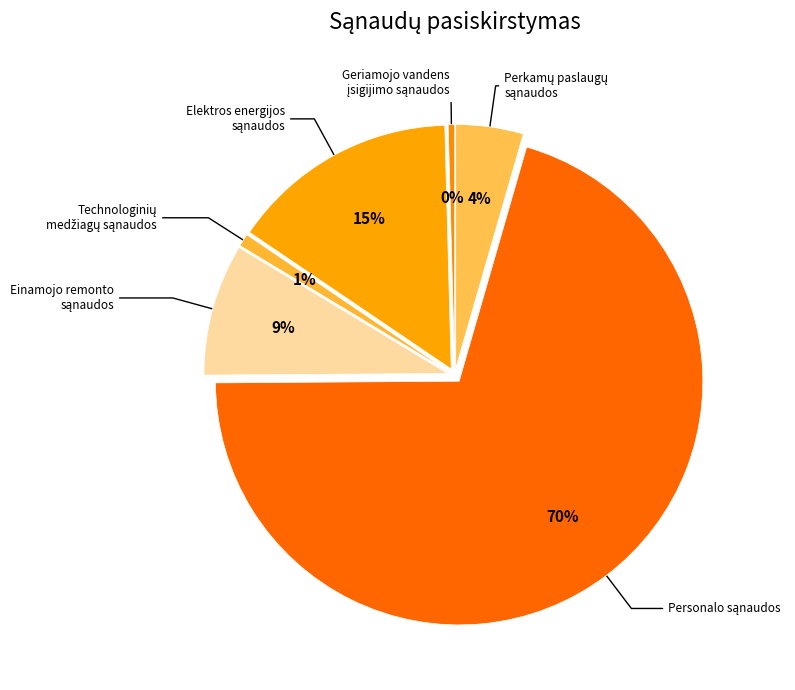

To the nearest percent, what percentage of the pie is Einamojo remonto ir aptarnavimo sąnaudos?

9%